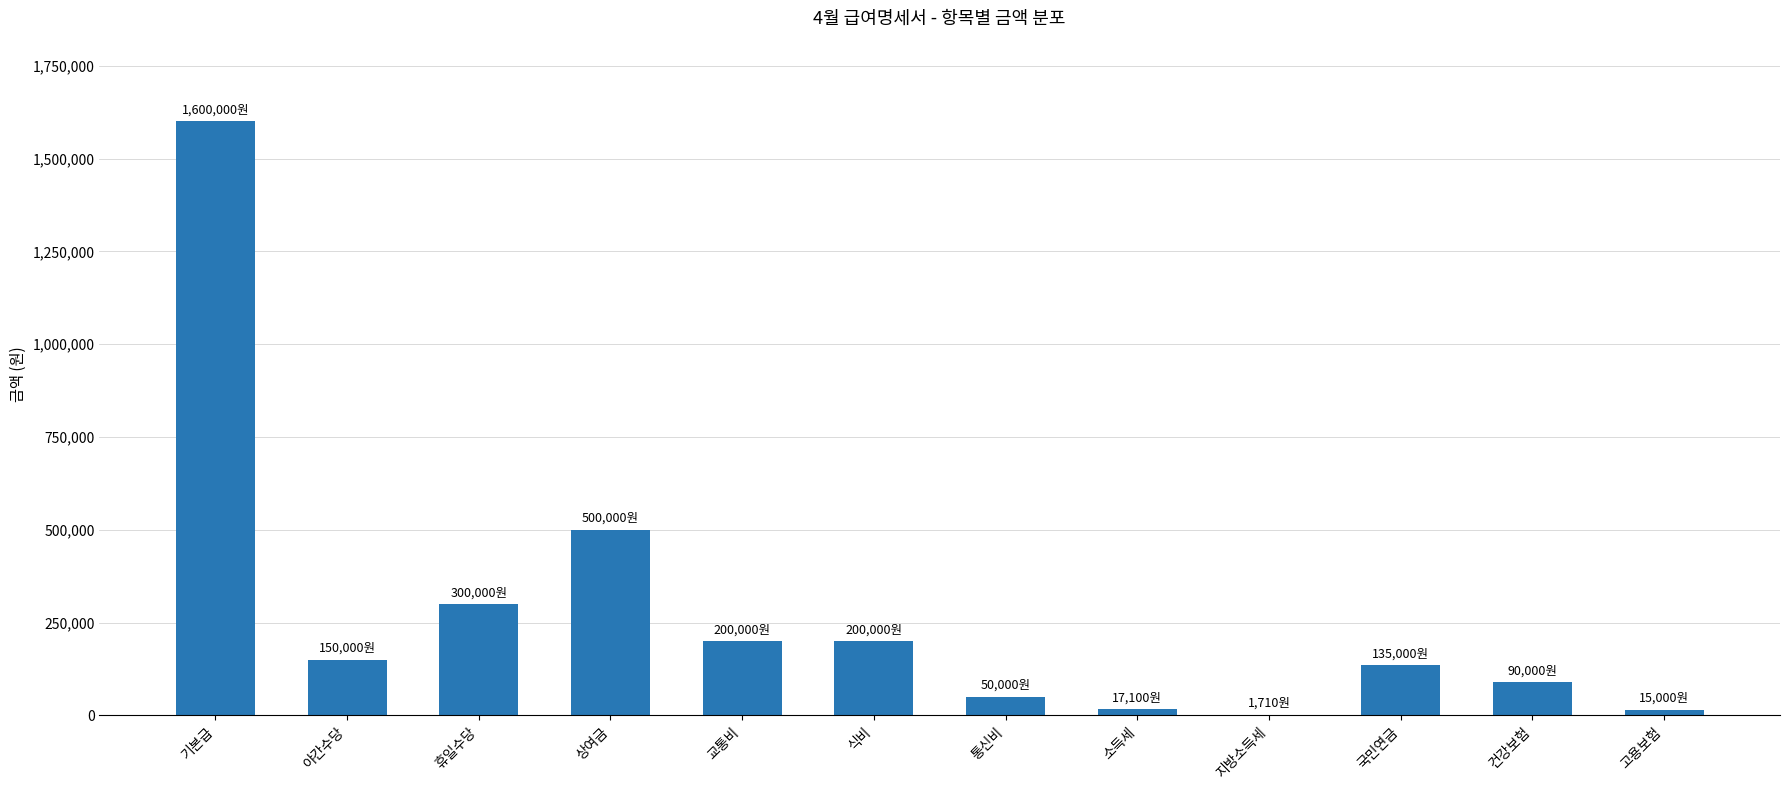

Are the bars horizontal?

No